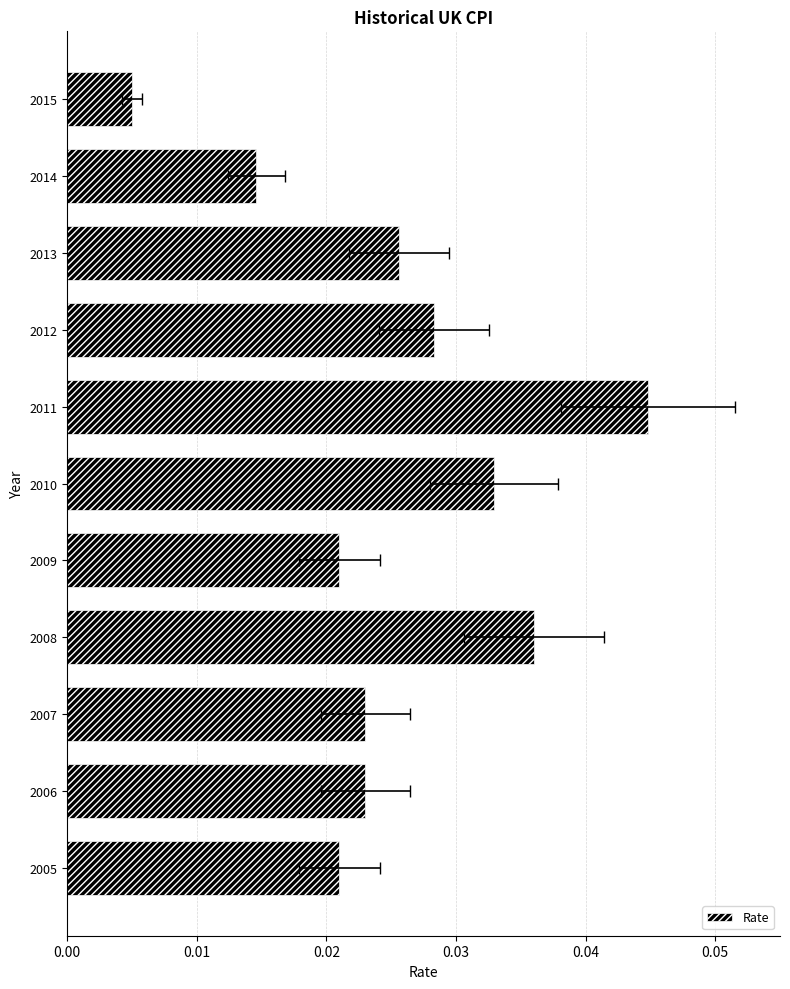

What is the sum of all values?

0.3